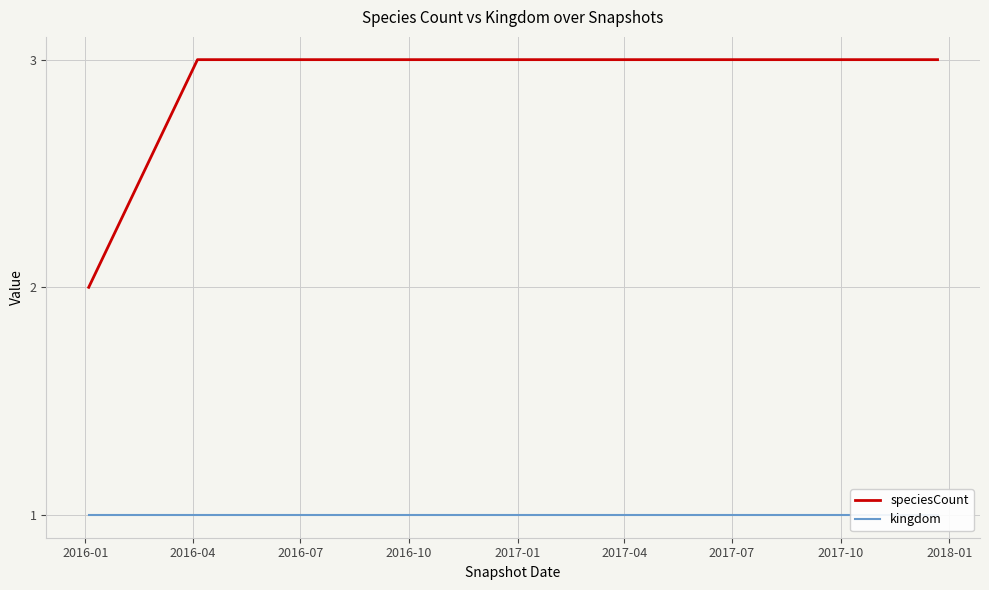

Reading left to right, extract all data points from this chart.

speciesCount: 2	3	3	3	3	3	3	3	3
kingdom: 1	1	1	1	1	1	1	1	1